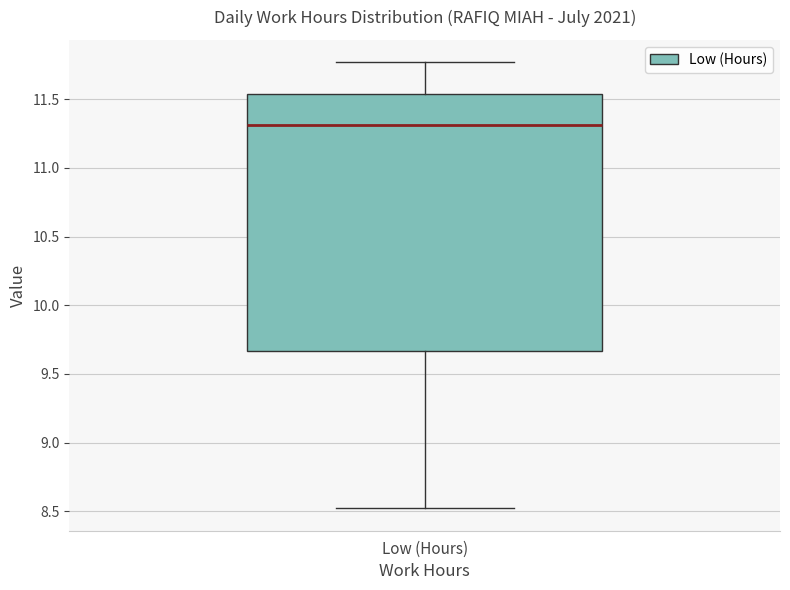

Read this box plot against the y-axis: the position of the median line, the range covered by the box, and the ends of both whiskers. The values are not printed on the chart, so give them approximately, as read against the axis.

median 11.30, box 9.65 to 11.55, whiskers 8.50 to 11.75